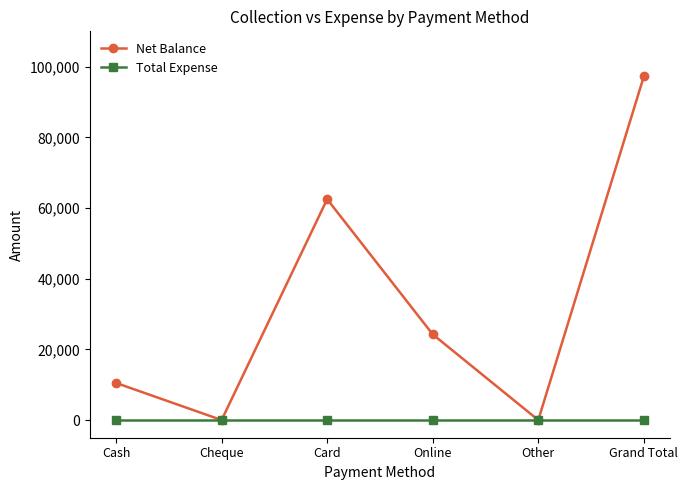

At Cash, list the series in order from smallest to largest.

Total Expense, Net Balance